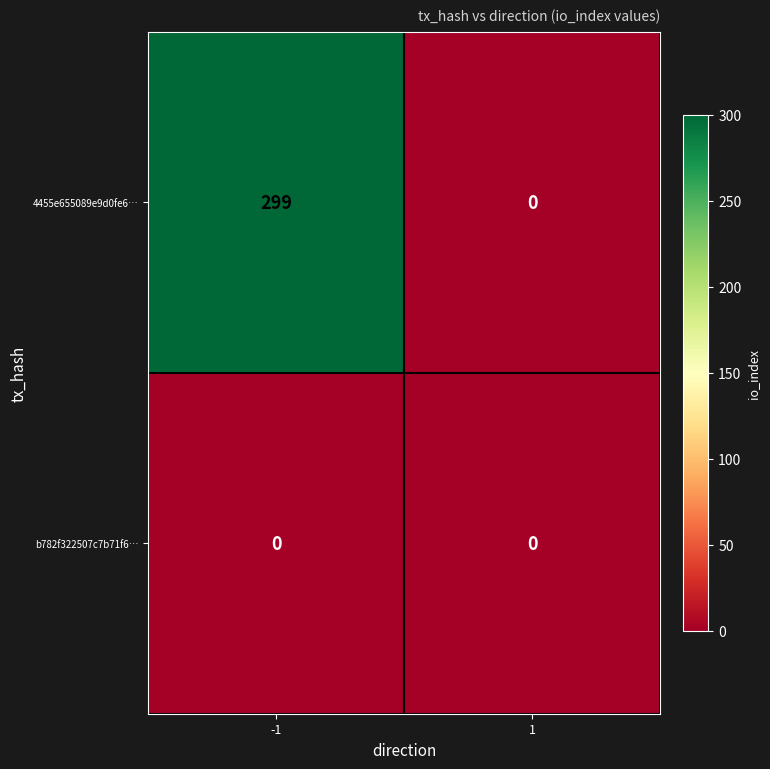

The 4455e655089e9d0fe6… series shows 0 at 1. True or false?

True